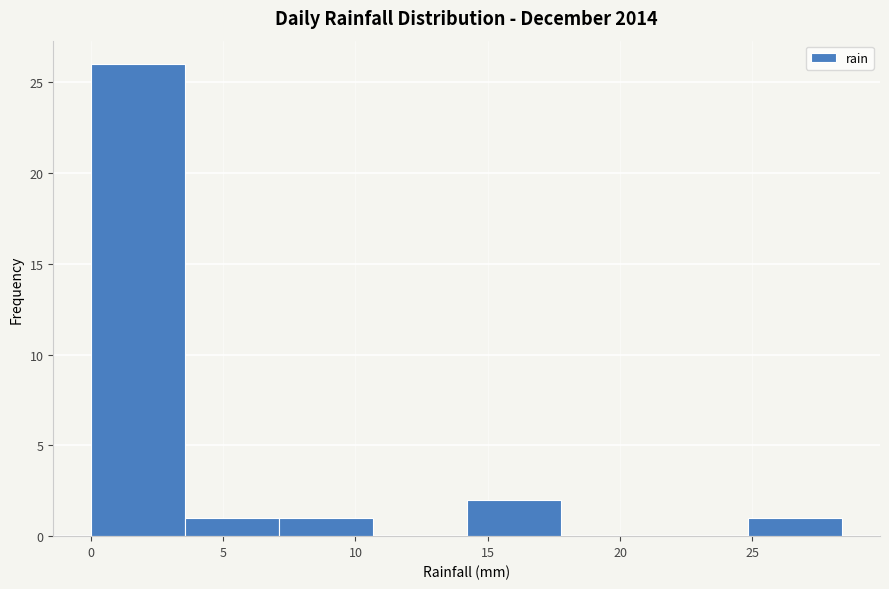

Over which range of the x-axis is the bar tallest?

0.00 to 3.55